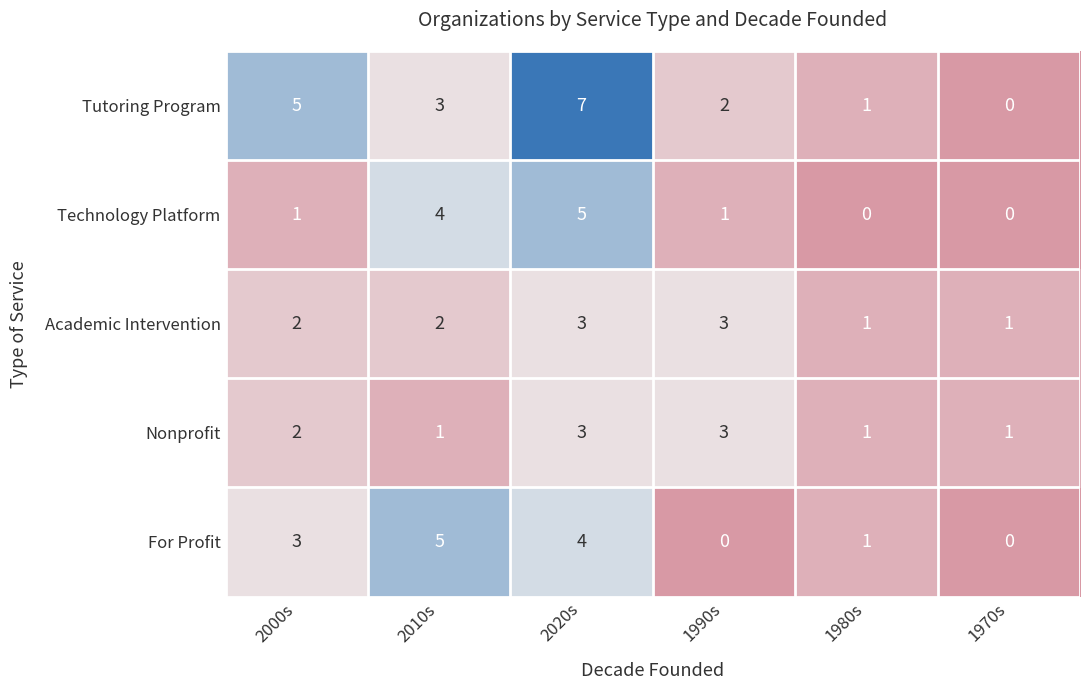

What is the difference between the second highest and minimum values in the For Profit series?

4